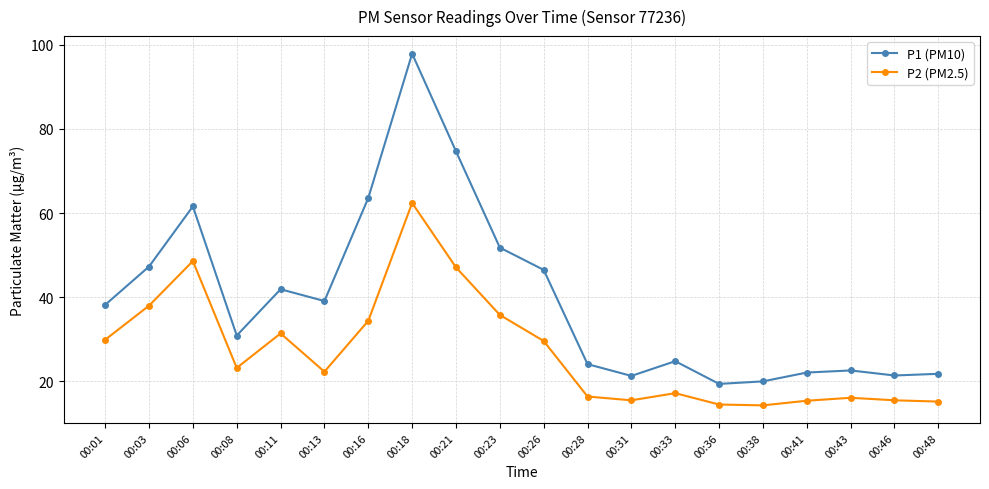

What is the difference between the maximum and second lowest values in the P1 (PM10) series?

77.9